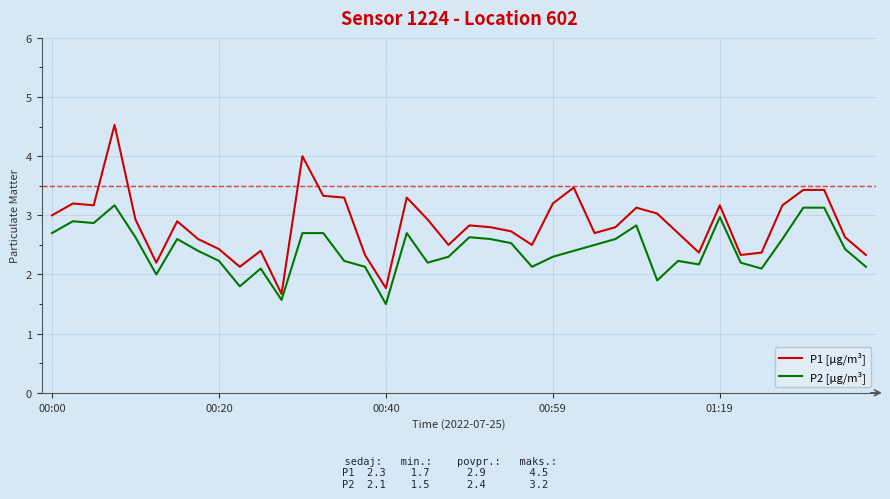

Which series has the largest range (max minus min)?

P1 [µg/m³]